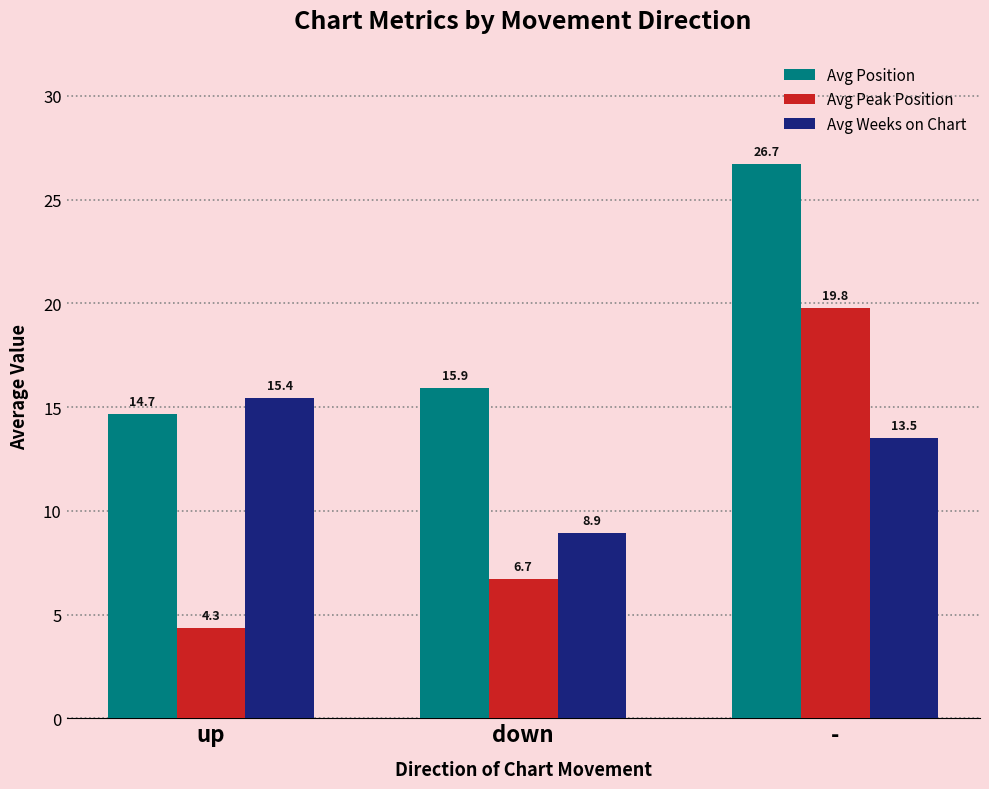

How many bars are there in each group?

3